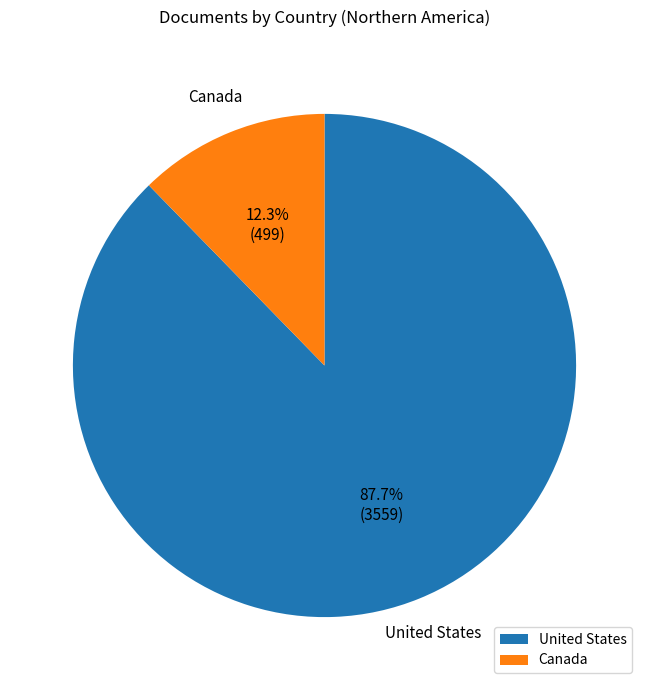

Is it true that Canada is 1% of the pie?

False